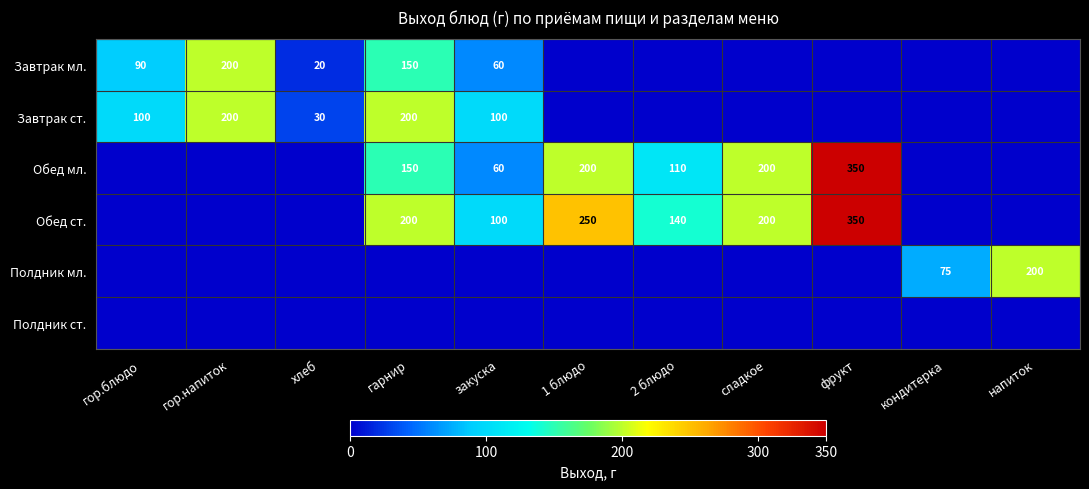

Is it true that Обед мл. equals 200 at 1 блюдо?

True